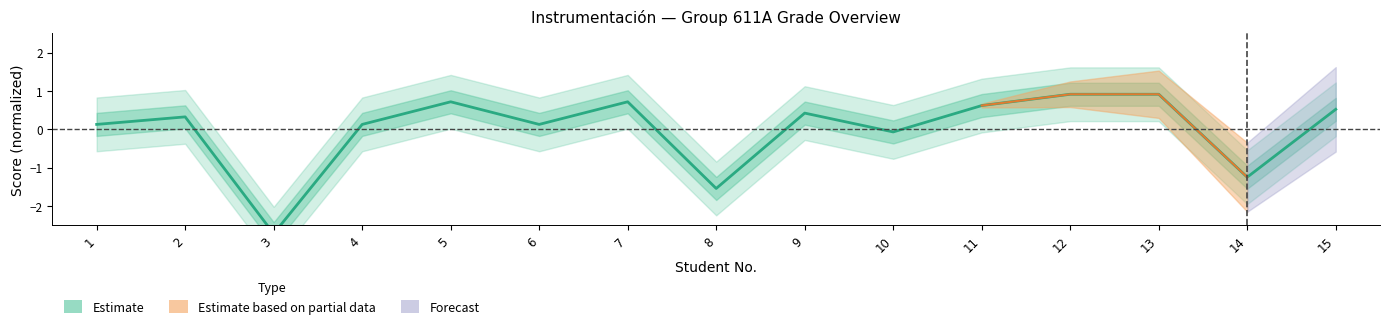

What is the approximate value at 6?

0.1